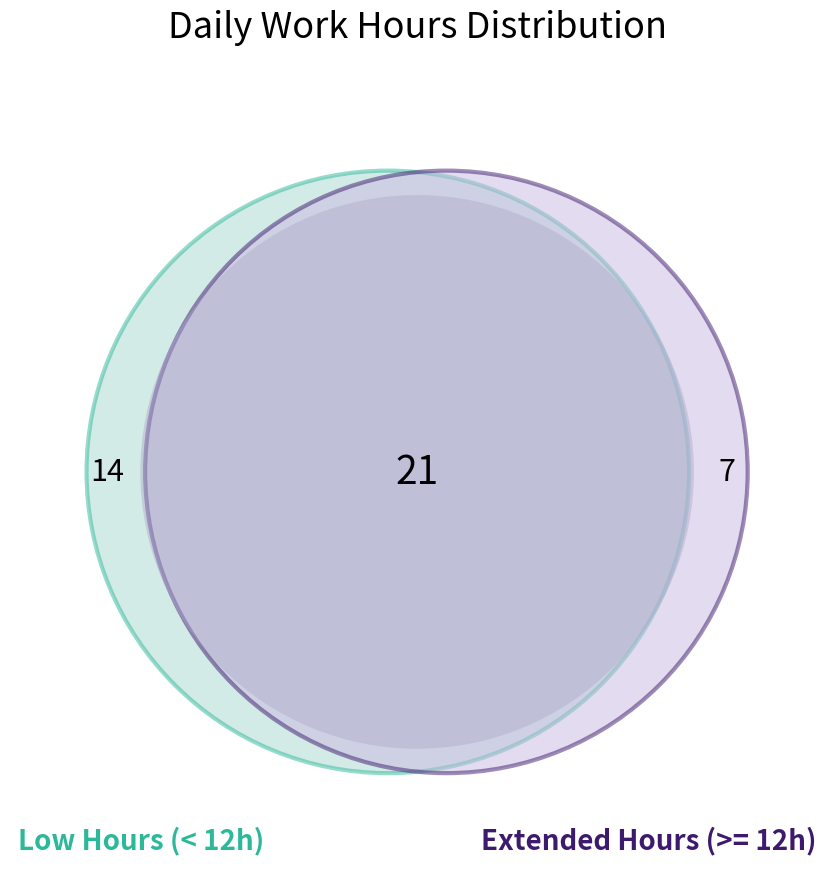

True or false: 22 accounts for 1% of the total.

False